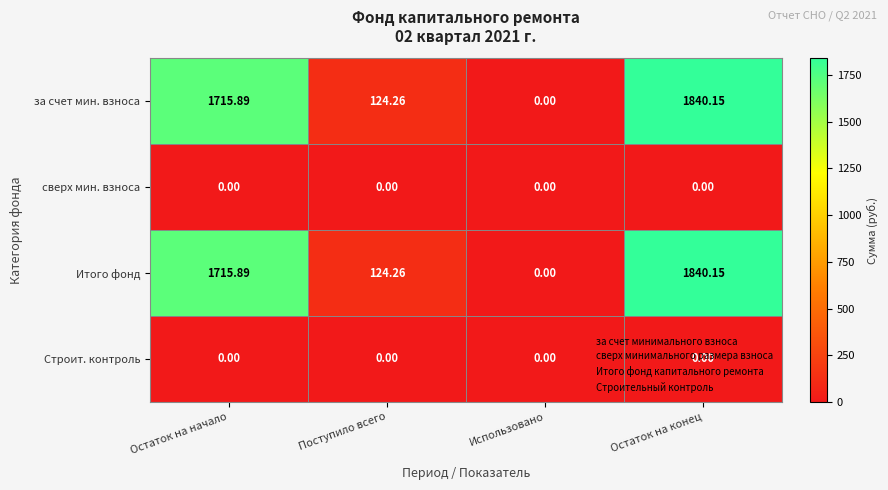

At which category is the sum across all series the highest?

Остаток на конец